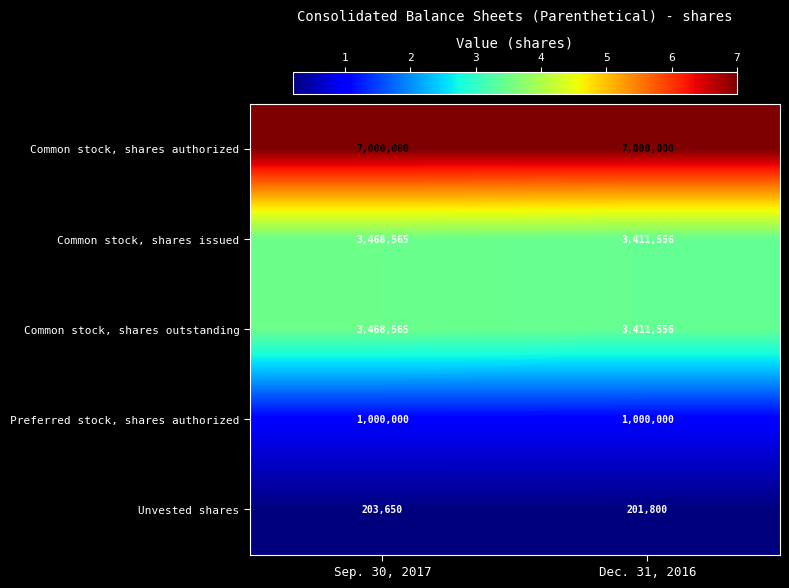

What is the maximum value shown in the chart?

7000000